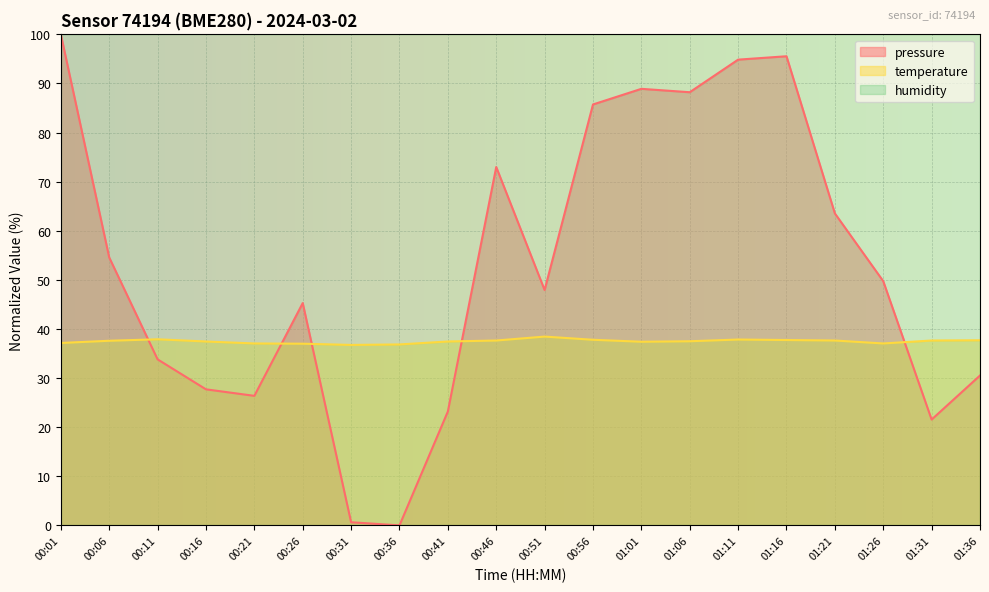

Is the value of pressure at 00:26 greater than the value of temperature at 00:01?

Yes